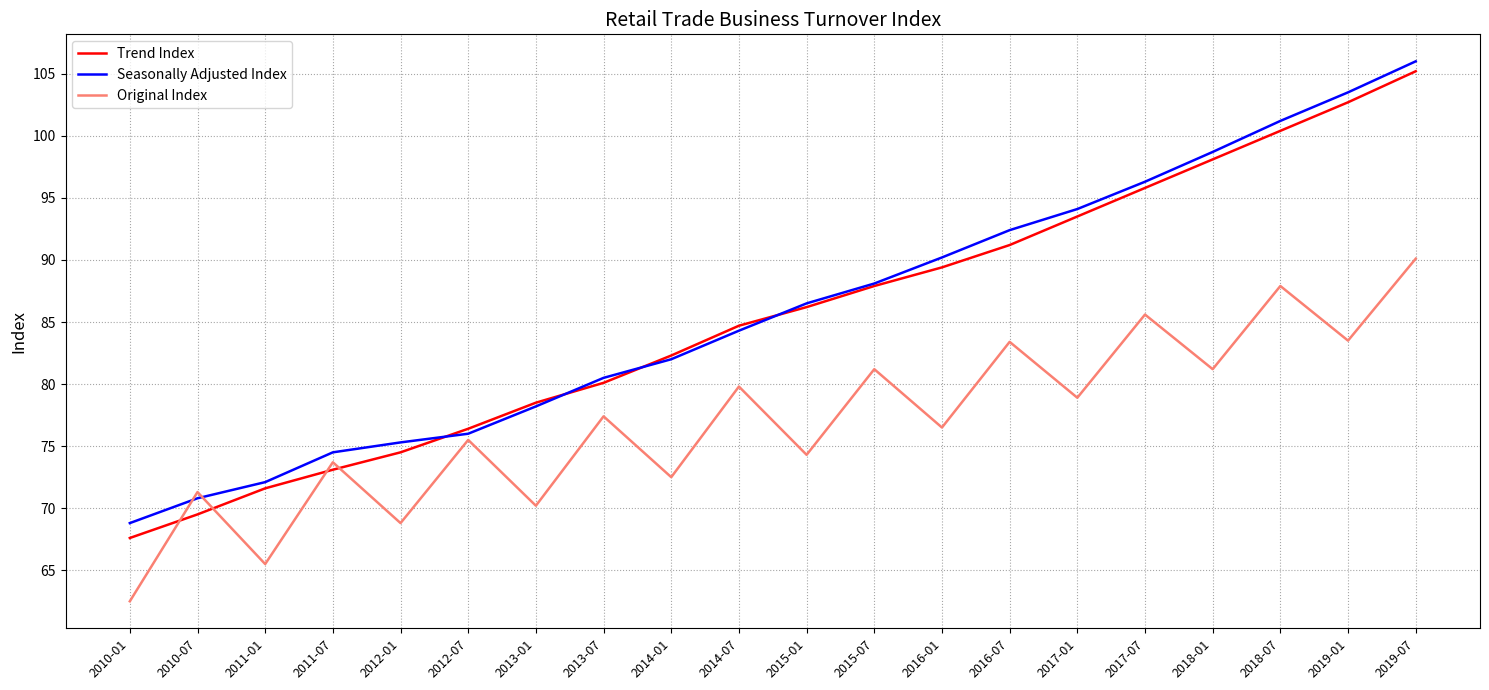

Is it true that Original Index equals 43.7 at 2015-07?

False